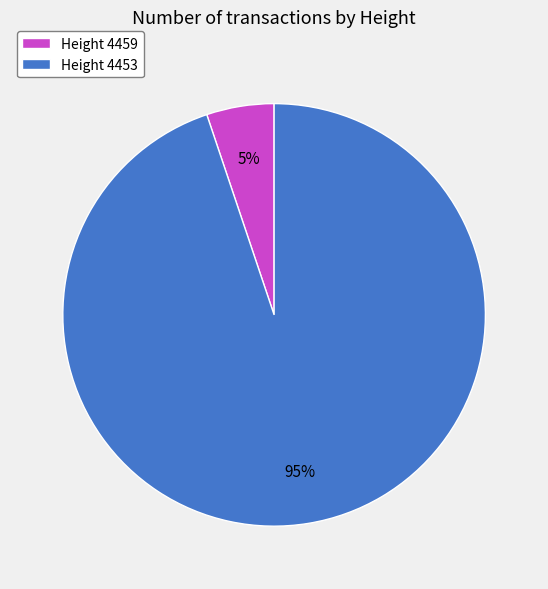

To the nearest percent, what is the difference between the largest and smallest slice percentages?

90%